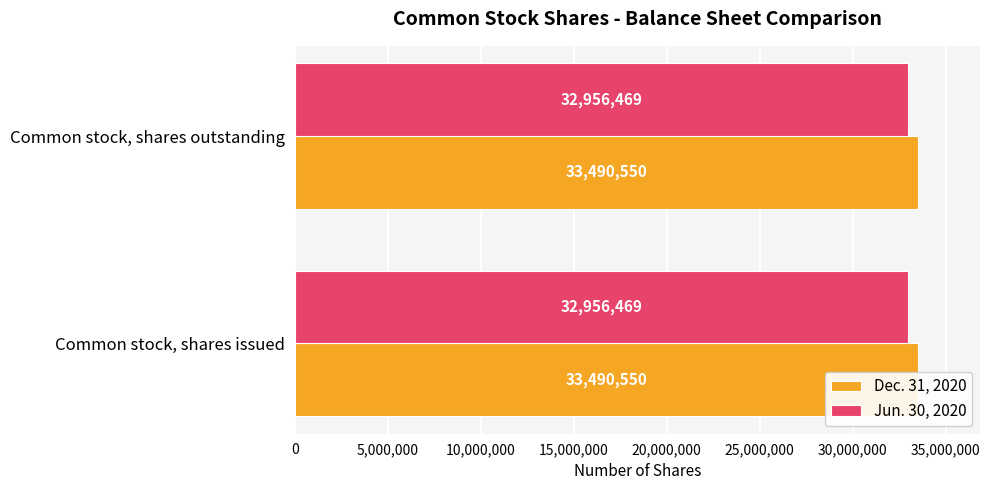

At which category is the sum across all series the highest?

Common stock, shares issued